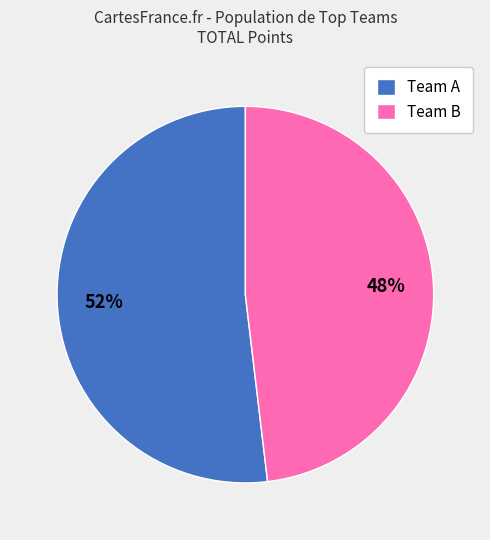

How many slices are in this pie chart?

2